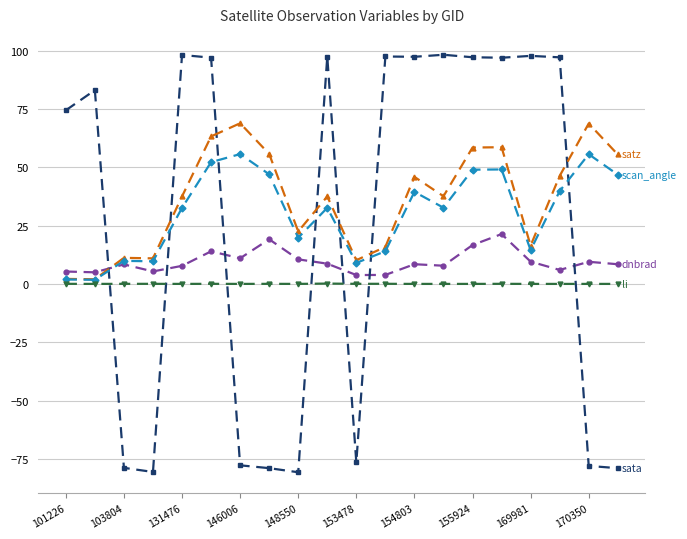

What is the minimum value shown in the chart?

-80.7